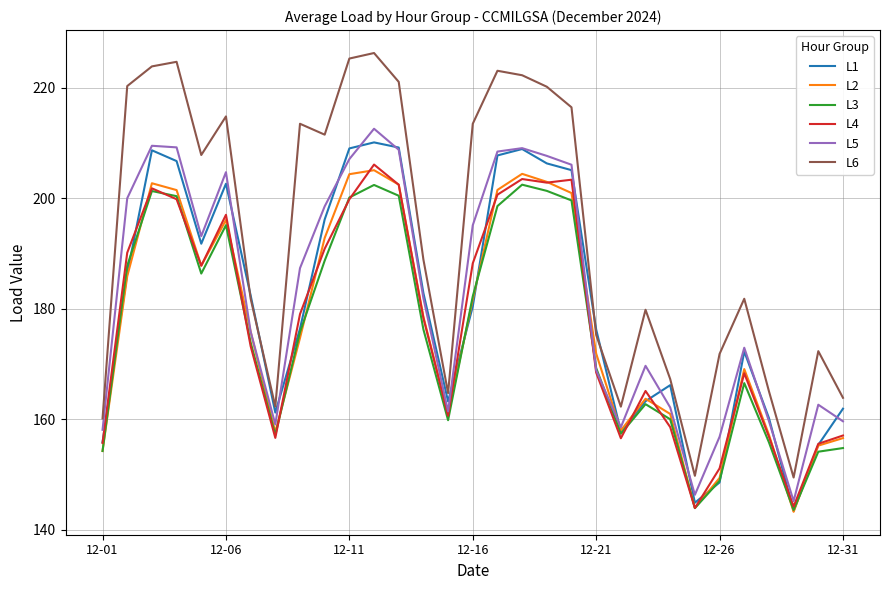

What is the greatest value displayed?

226.2